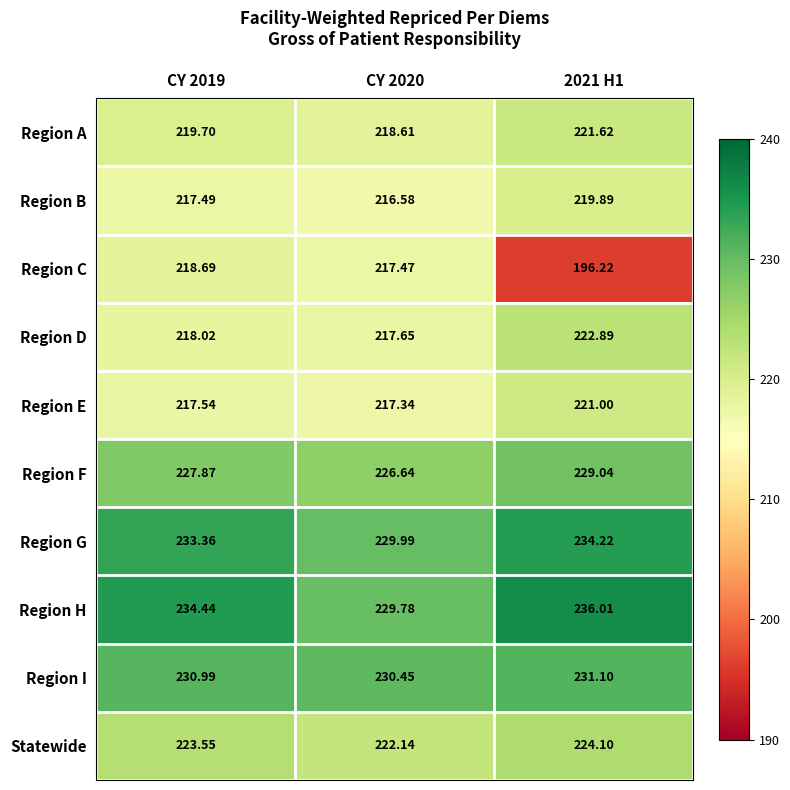

Which series has the widest spread of values?

Region C